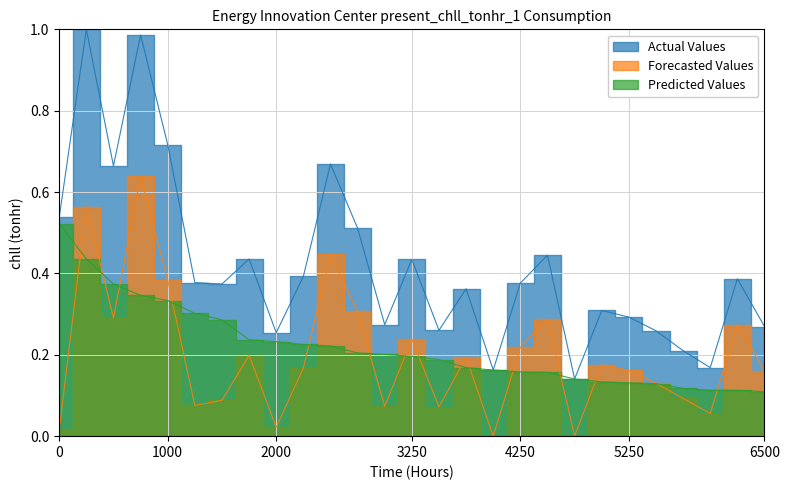

Which series ends up on top after the final intersection of Forecasted Values (H30.4) and Predicted Values (対前年)?

Forecasted Values (H30.4)